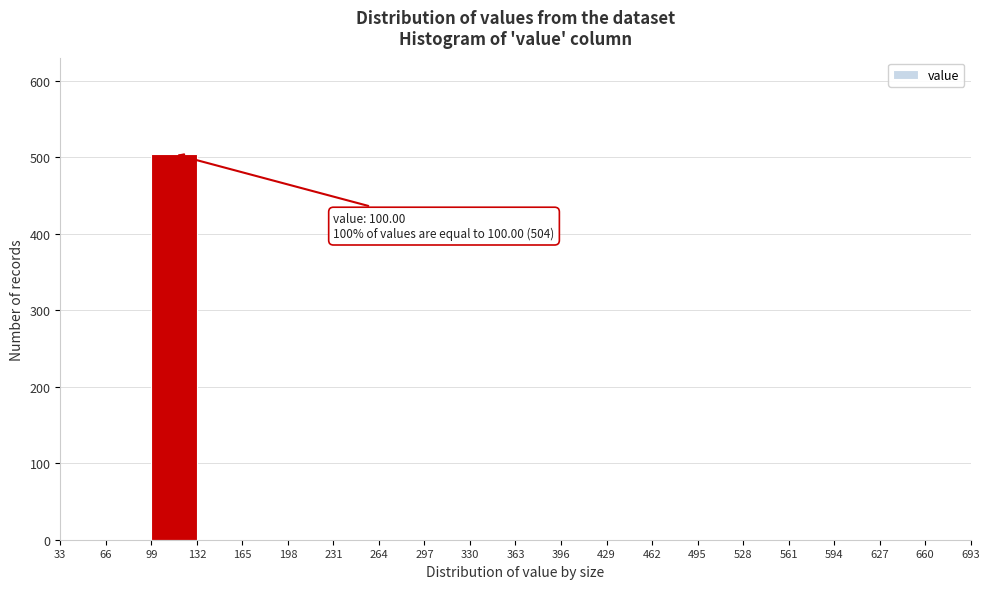

Over which range of the x-axis is the bar tallest?

99 to 132